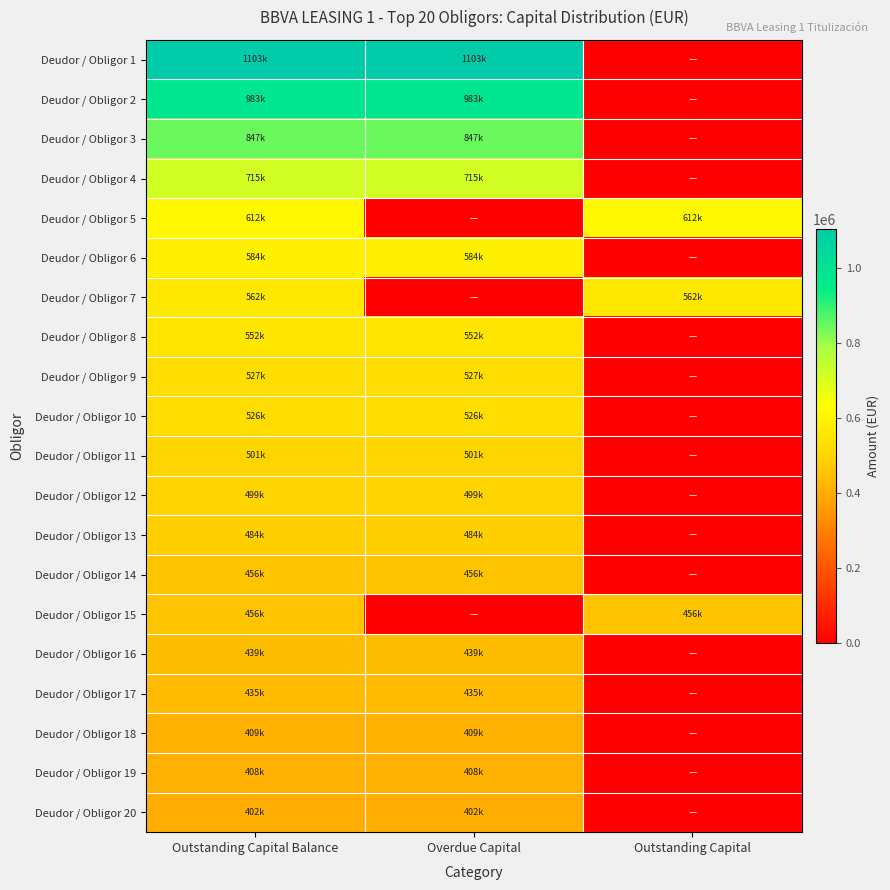

Which category has the highest value across all series?

Outstanding Capital Balance